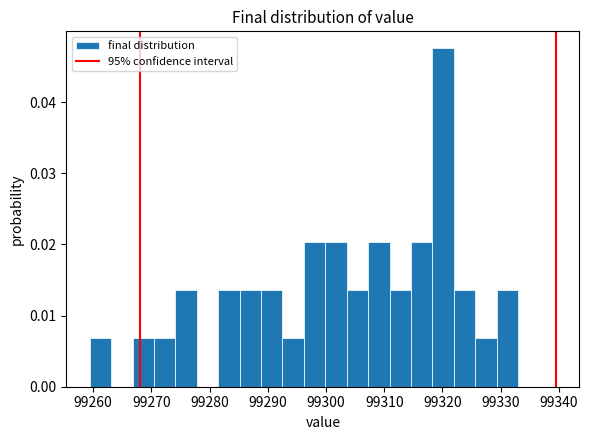

Around what value on the x-axis is the tallest bar? Give the approximate position of its centre, as read against the axis.

99320